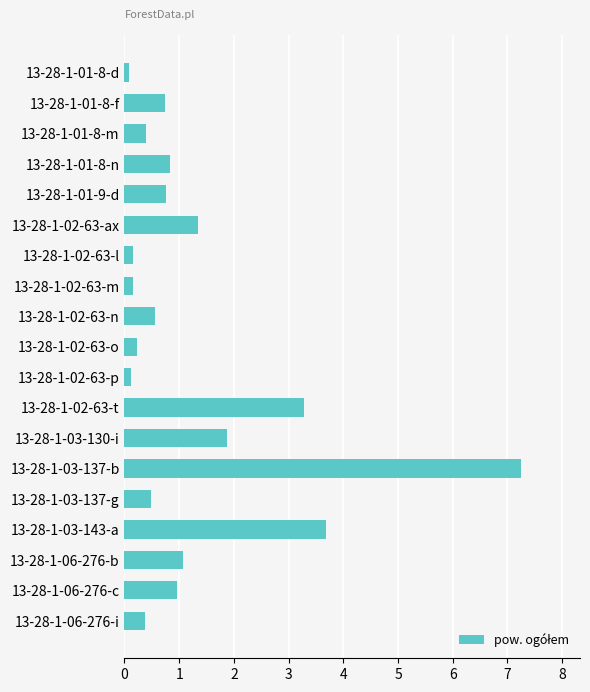

Where is the data nearest to the value 3?

13-28-1-02-63-t